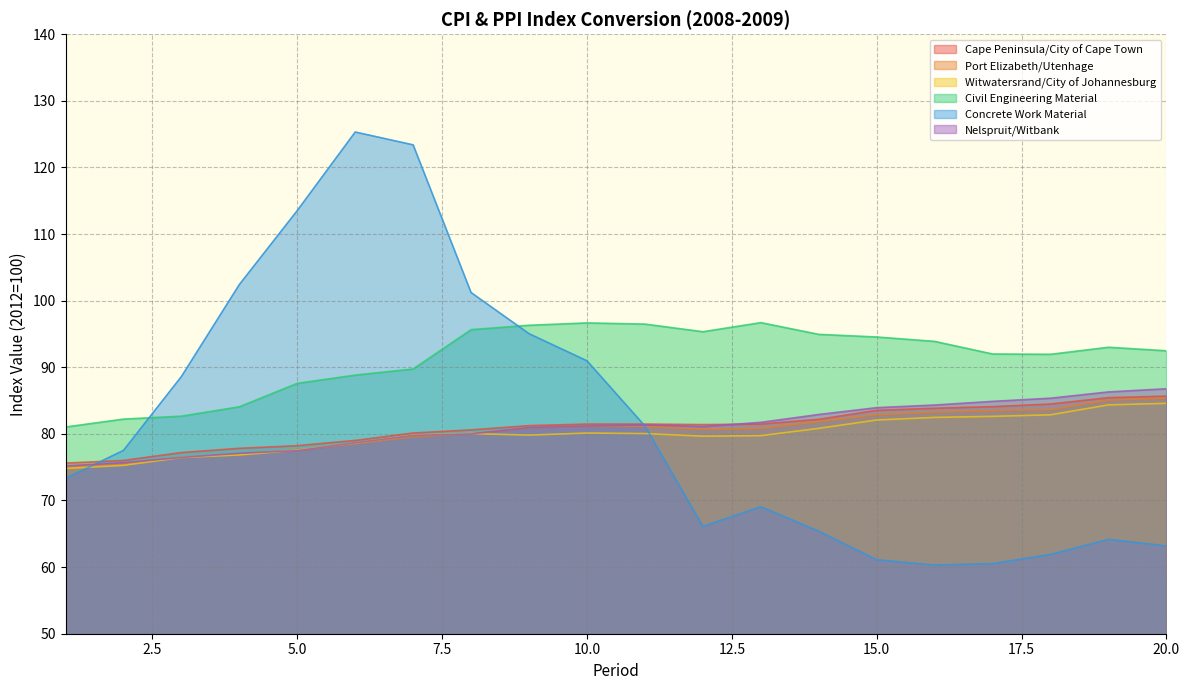

Is it true that Port Elizabeth/Utenhage equals 81.1 at 10.0?

True